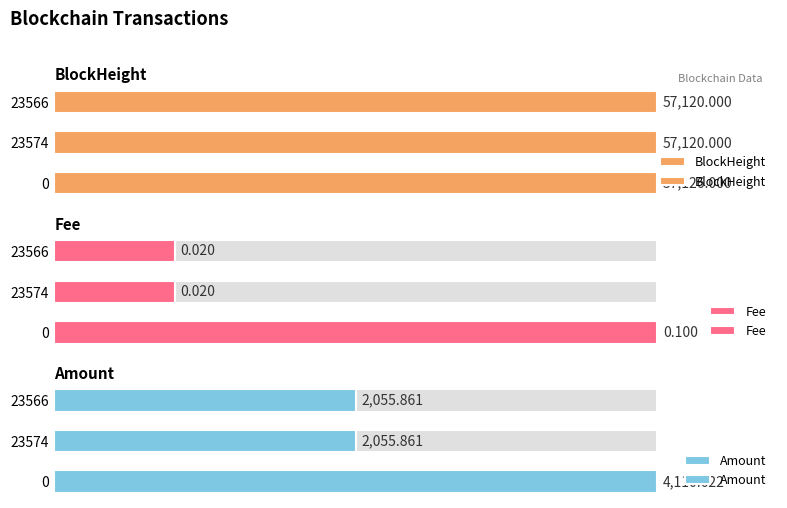

Is it true that BlockHeight equals 170.0 at 23574?

False